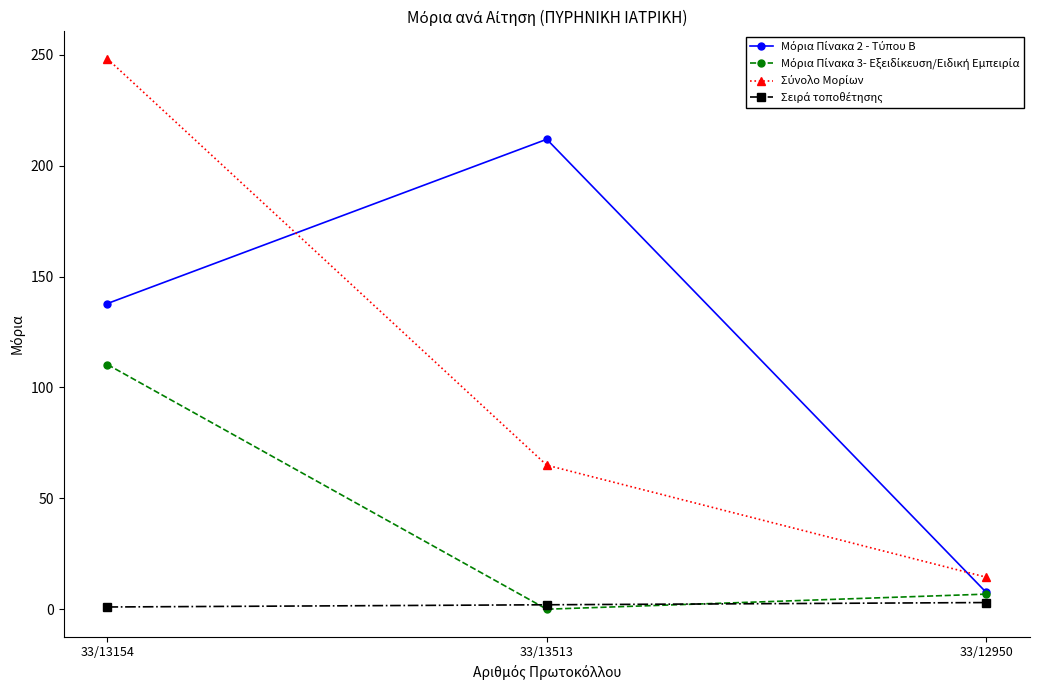

What is the label of the 2nd point from the right?

33/13513